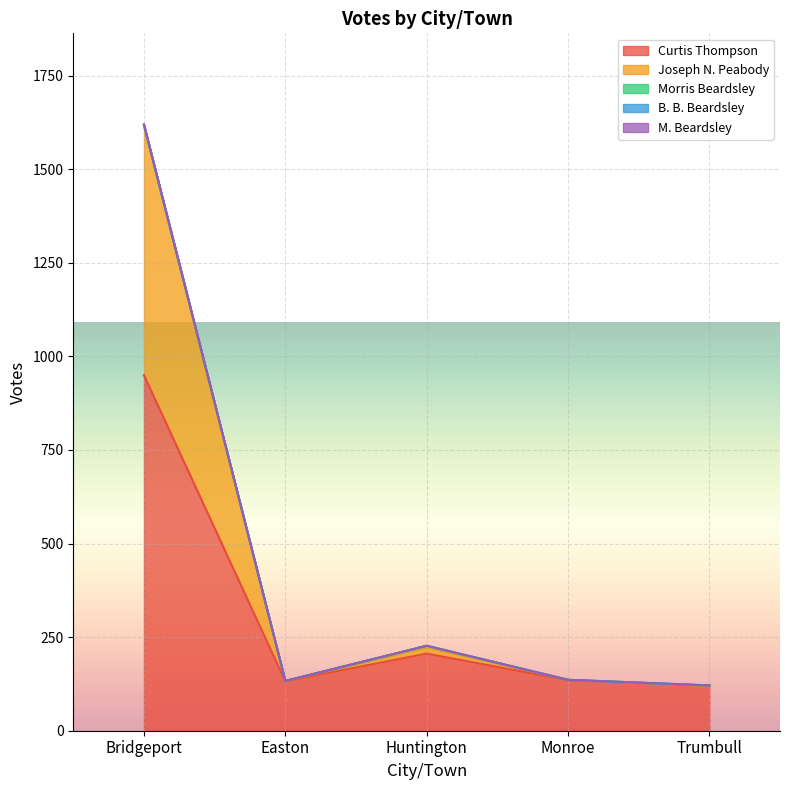

How many interior local valleys does the B. B. Beardsley series have?

1